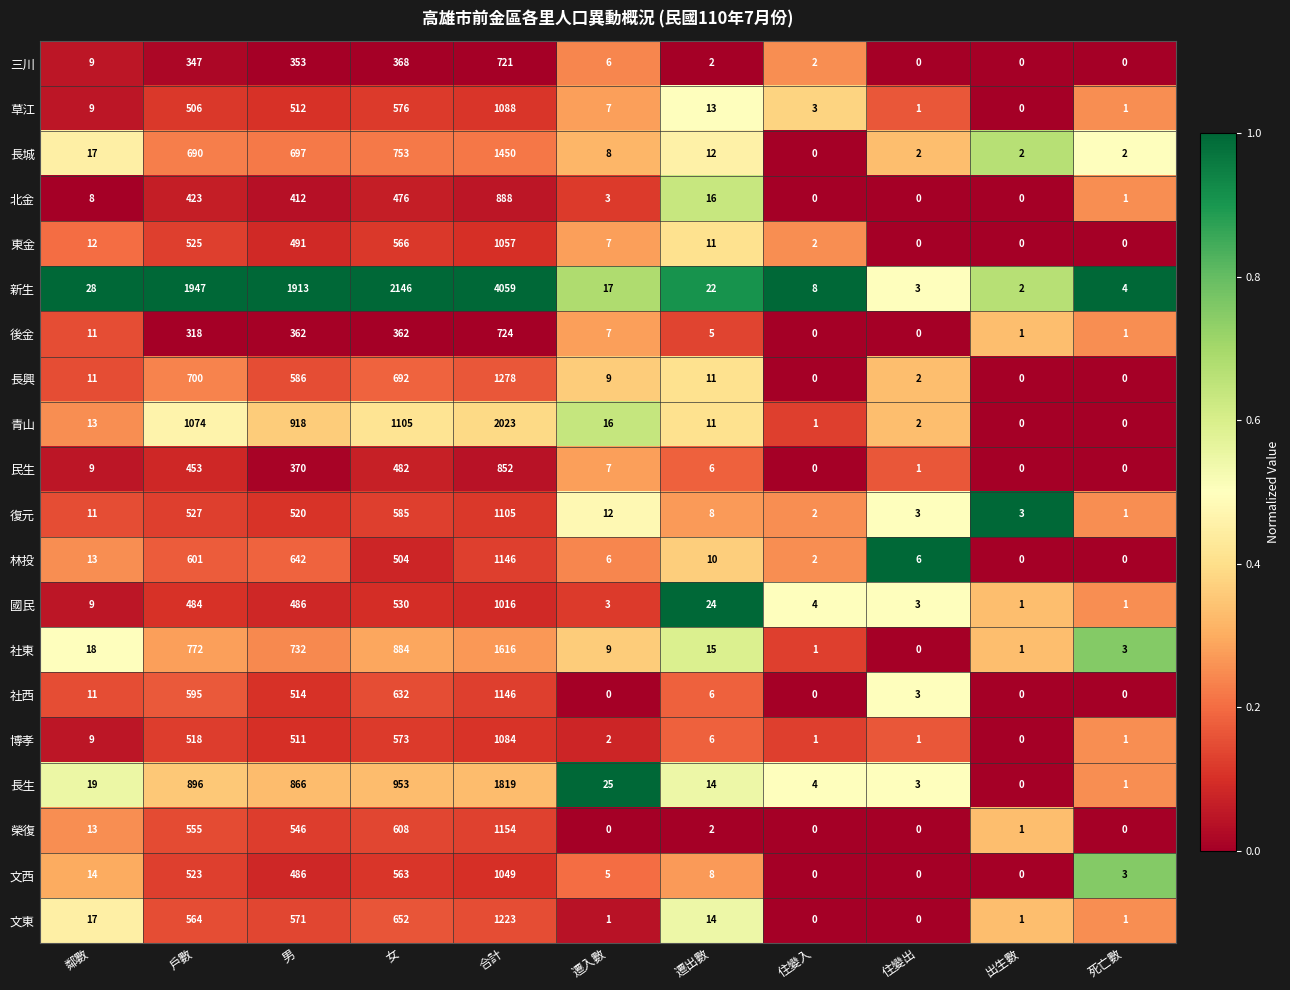

How many categories are shown in the chart?

11